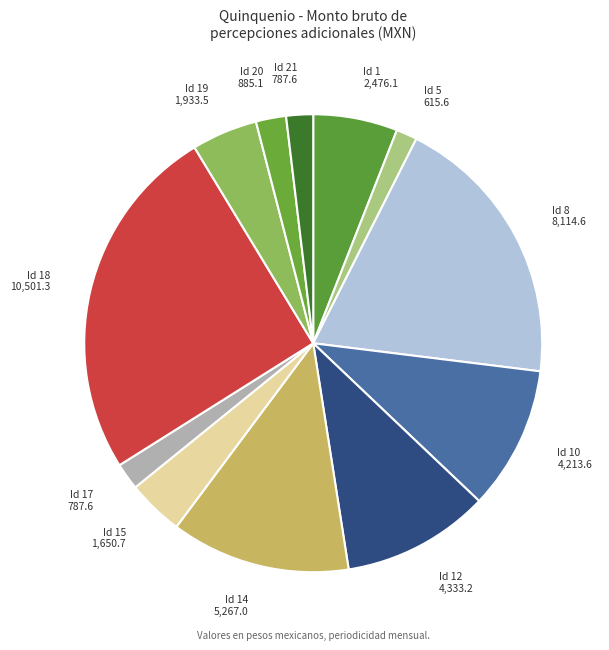

Combined, do Id 10 and Id 5 account for over 50%?

No